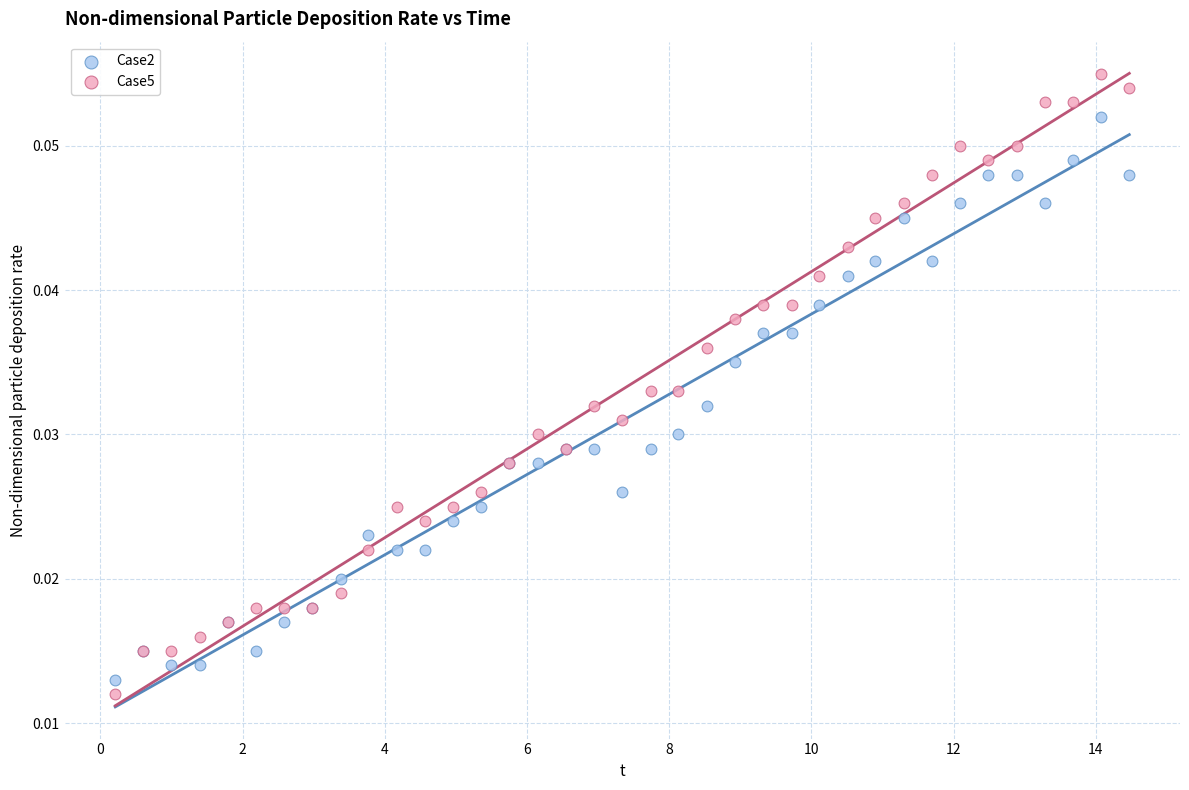

What is the X range (max minus min) for the scatter plot?

14.3